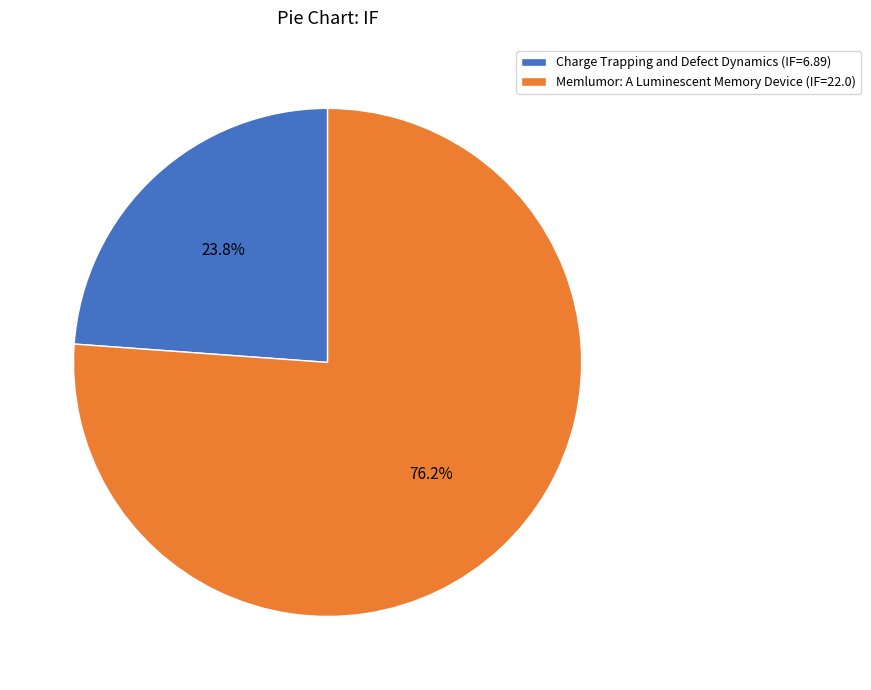

To the nearest percent, what portion does Charge Trapping and Defect Dynamics represent?

24%